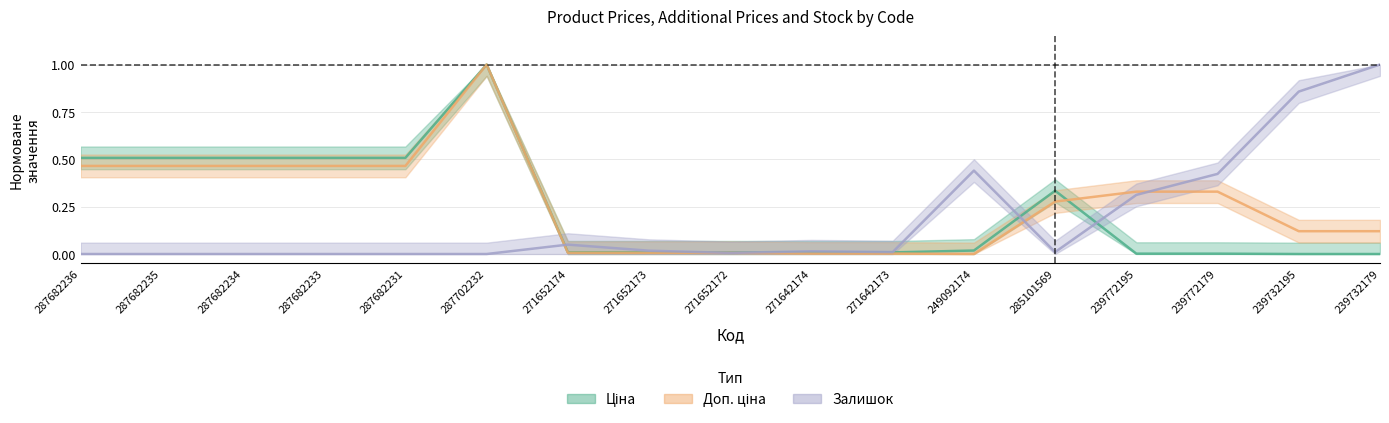

Is the value of Залишок at 285101569 greater than the value of Ціна at 287702232?

No